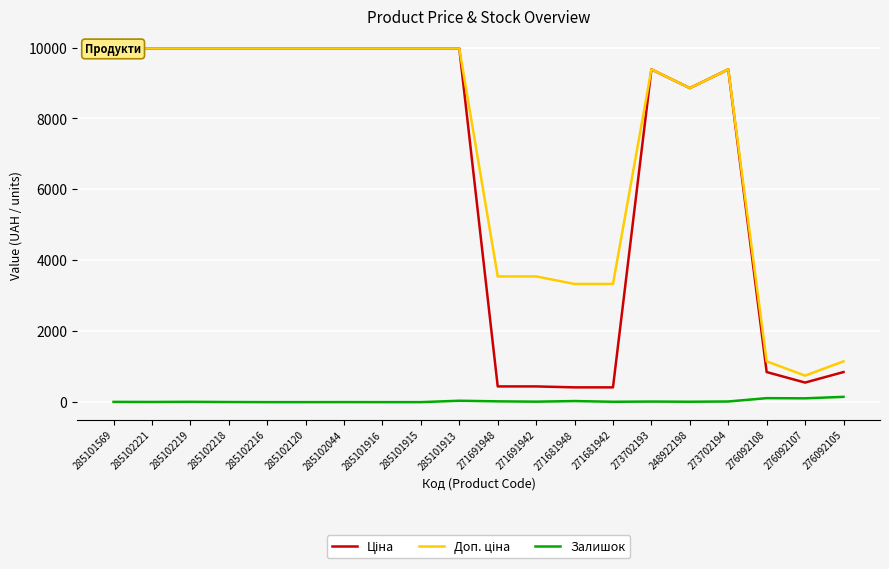

What is the value of the Залишок point at the 15th from the left?

16.0